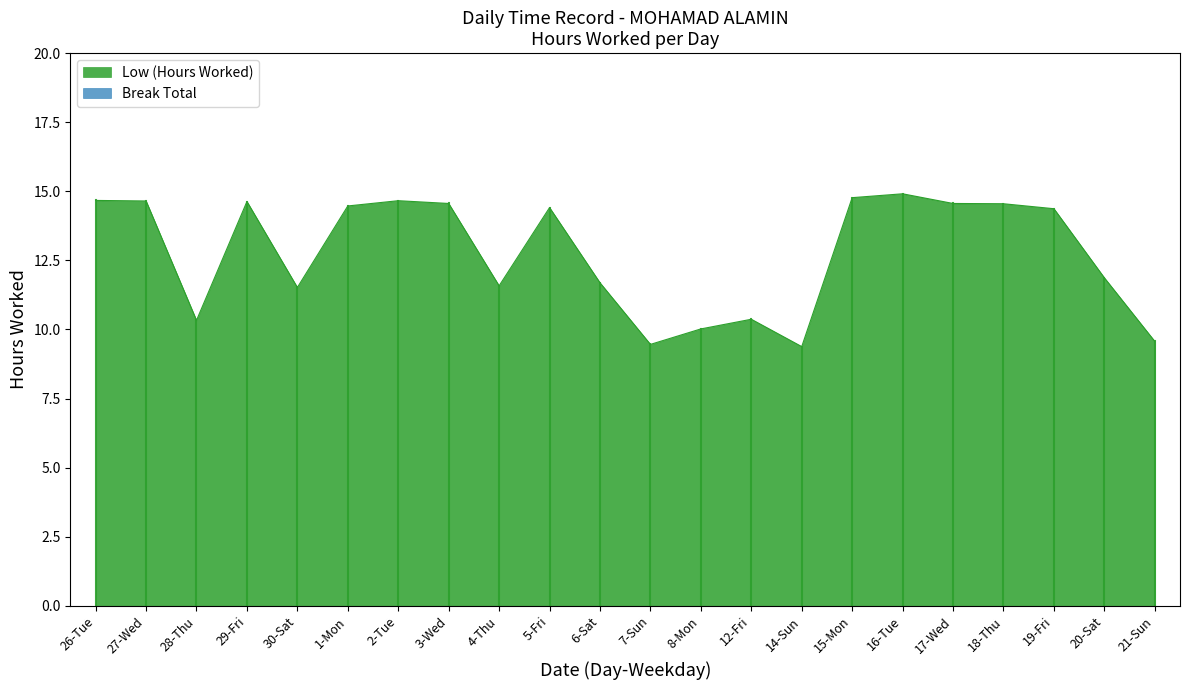

Count the number of values greater than 14.

12